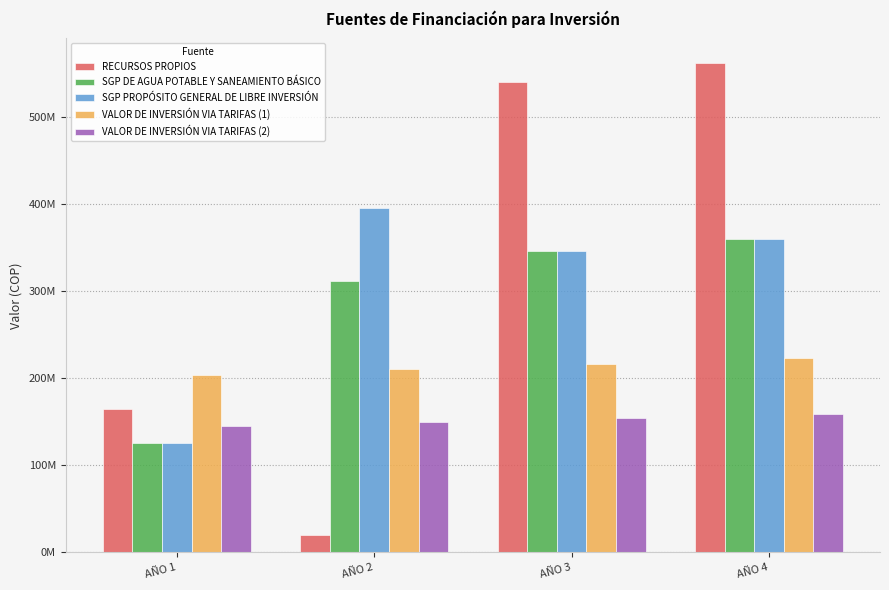

What is the sum of the VALOR DE INVERSIÓN VIA TARIFAS (2) values at AÑO 4 and AÑO 2?

308185463